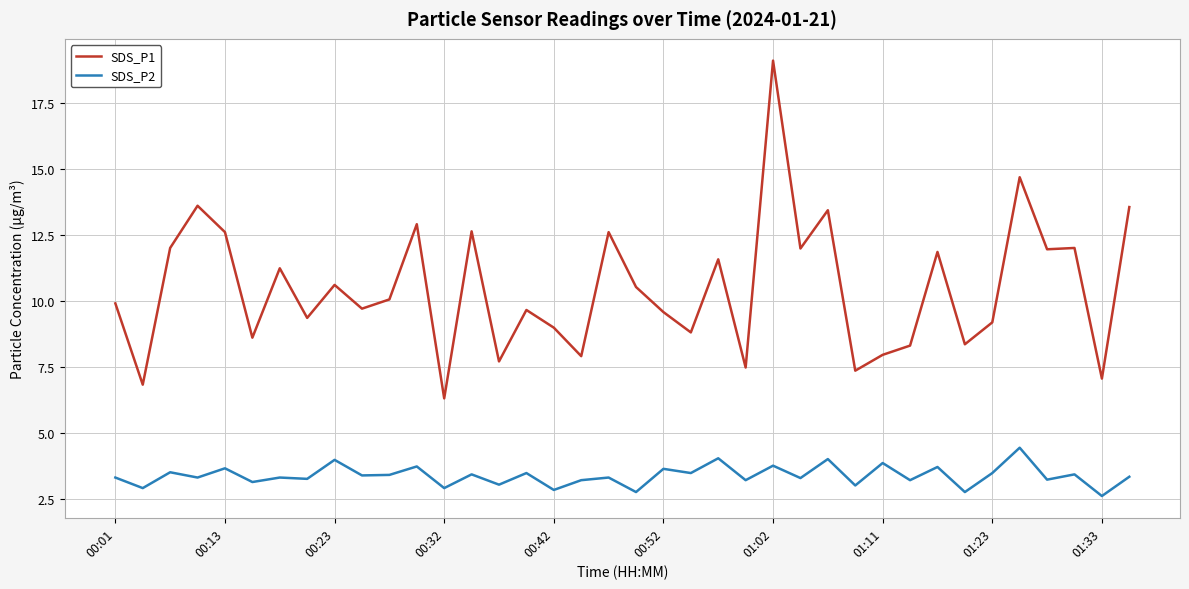

True or false: SDS_P1 and SDS_P2 intersect in this chart.

False